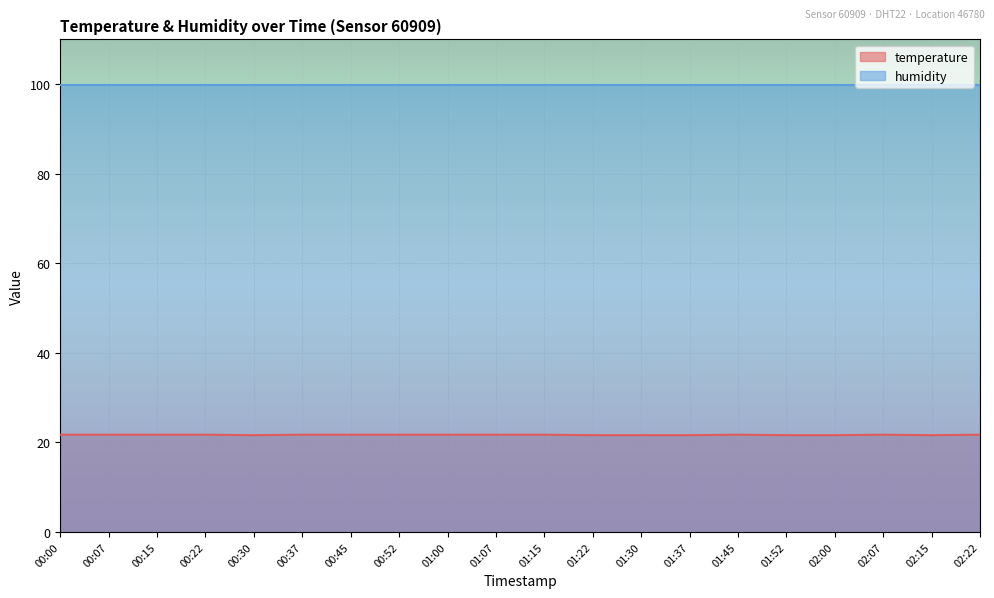

At which category does the chart reach its minimum across all series?

00:30